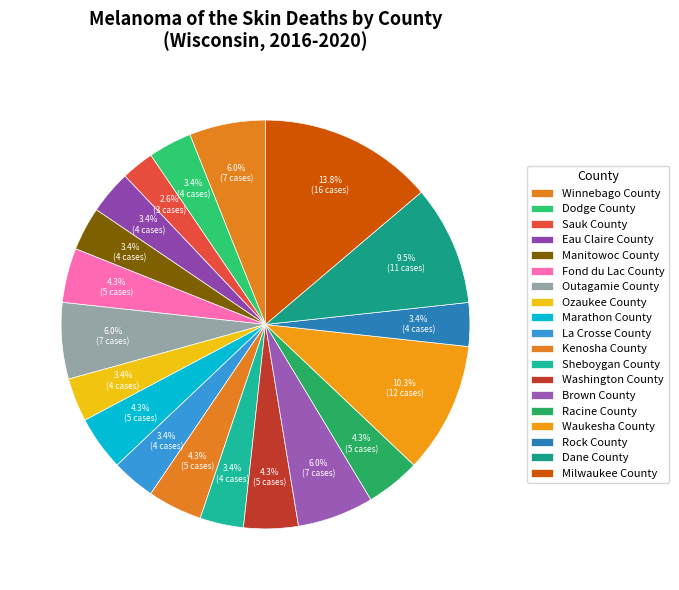

To the nearest percent, what is the difference between the Sheboygan County and Dane County slice percentages?

6%